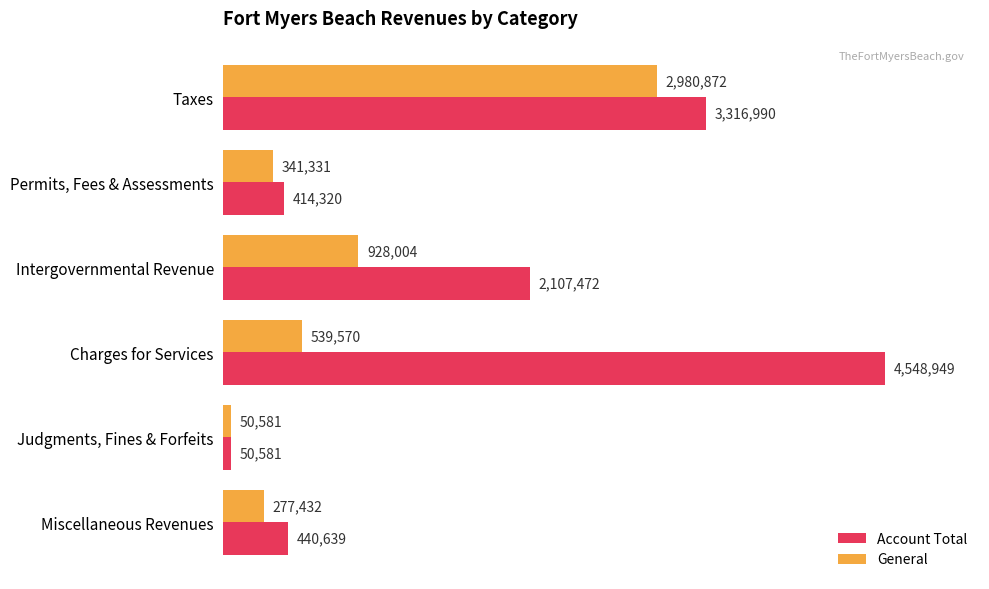

What are all the series names shown in the legend?

Account Total, General